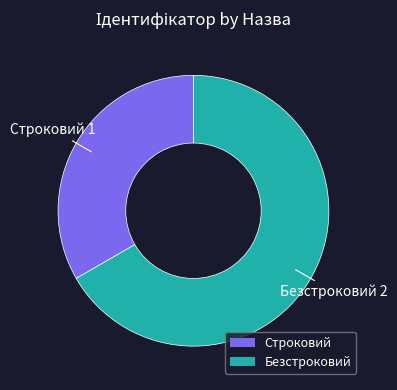

Which slice represents more than half of the pie?

Безстроковий